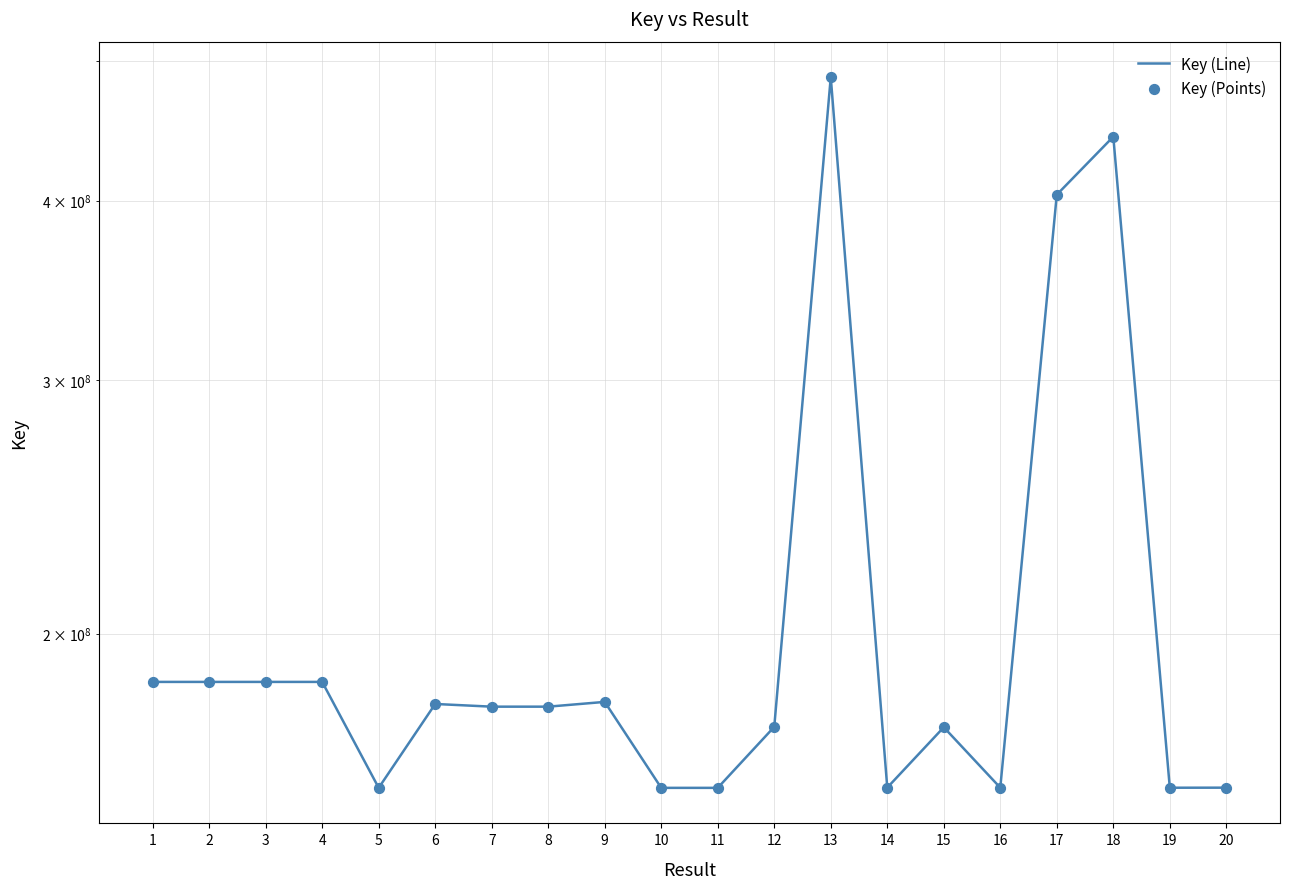

At how many categories does at least one series exceed 284162465?

3